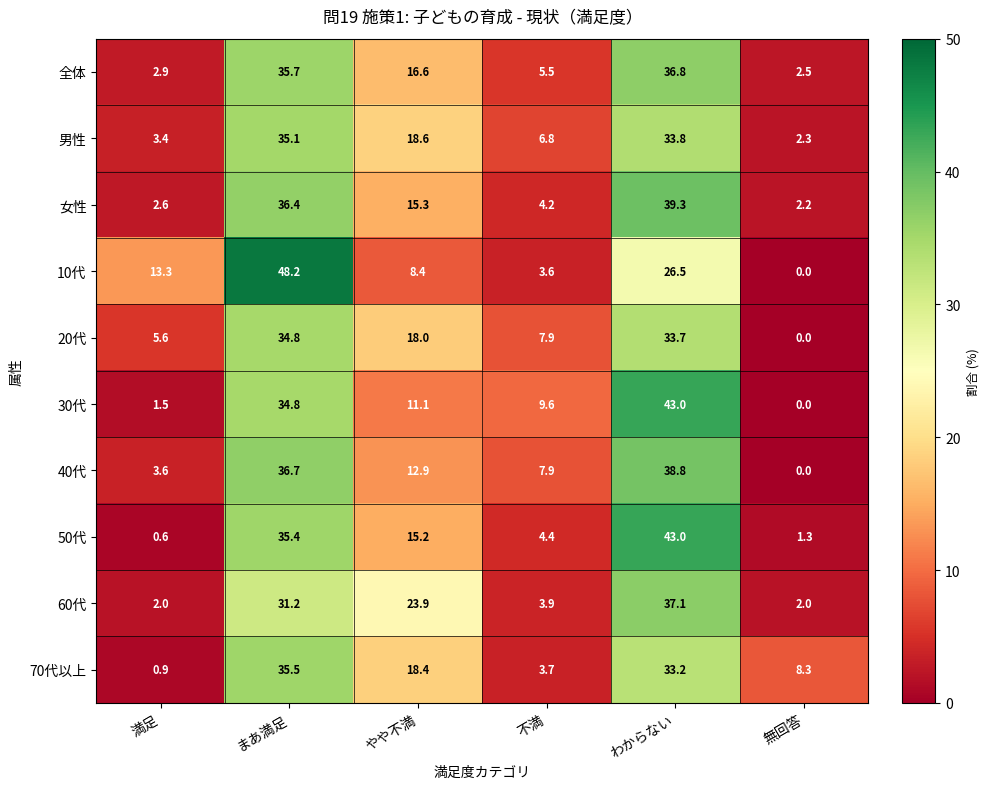

Which series has the largest total across all categories?

60代